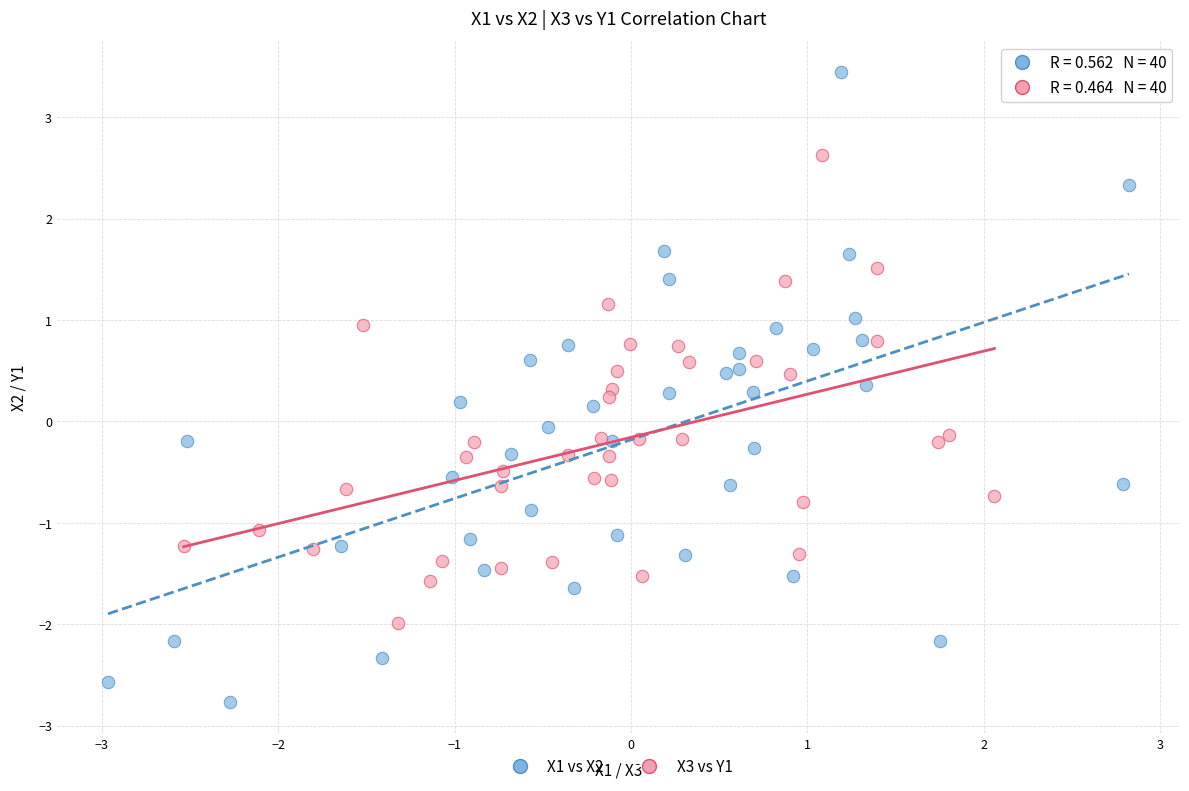

Which series contains the highest Y value?

X1 vs X2